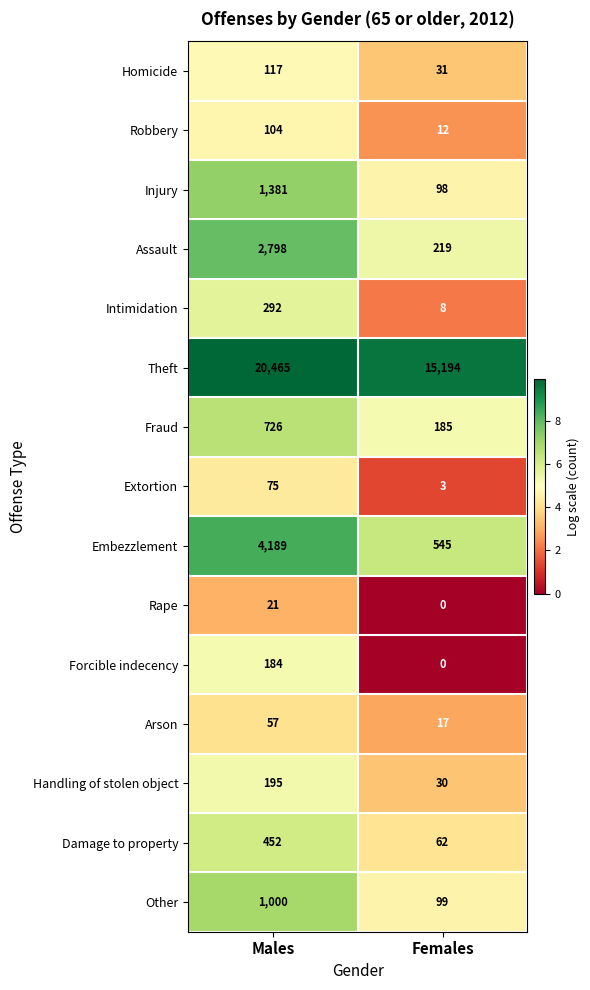

What is the total value across all series at Females?

16503